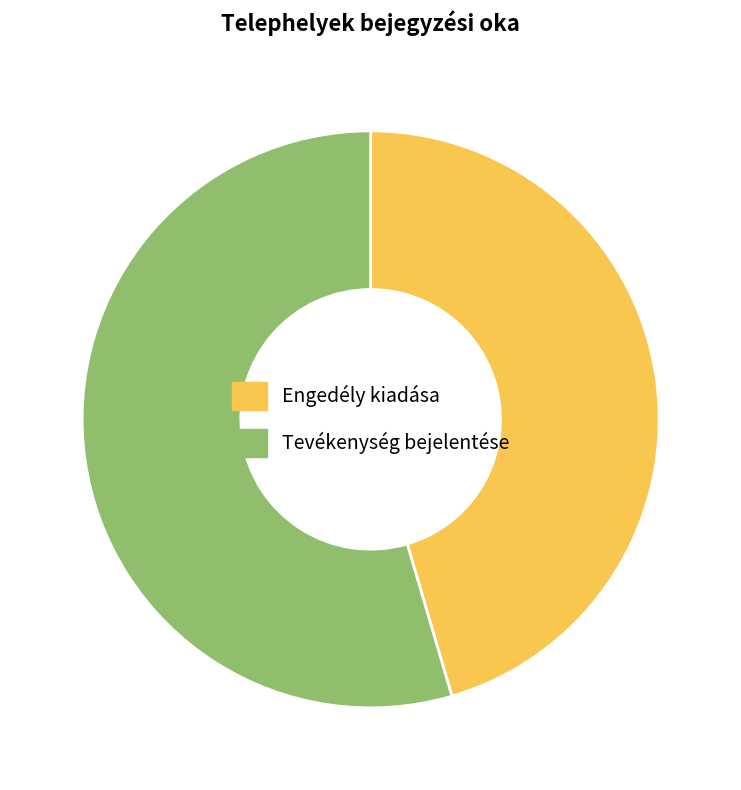

Which slice is the largest?

Tevékenység bejelentése